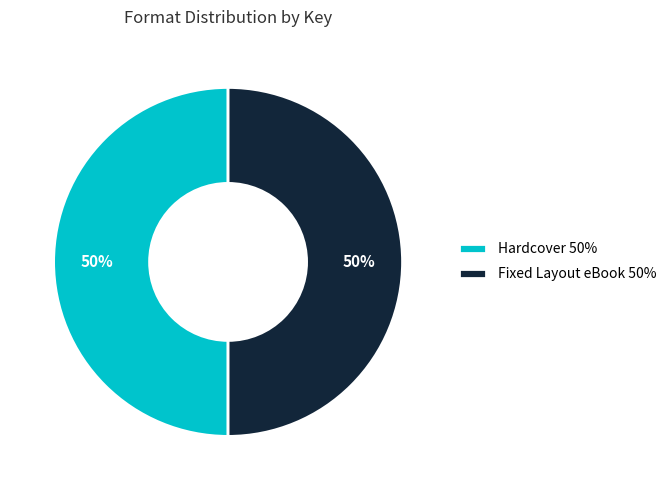

Is it true that Hardcover 50% is 42% of the pie?

False